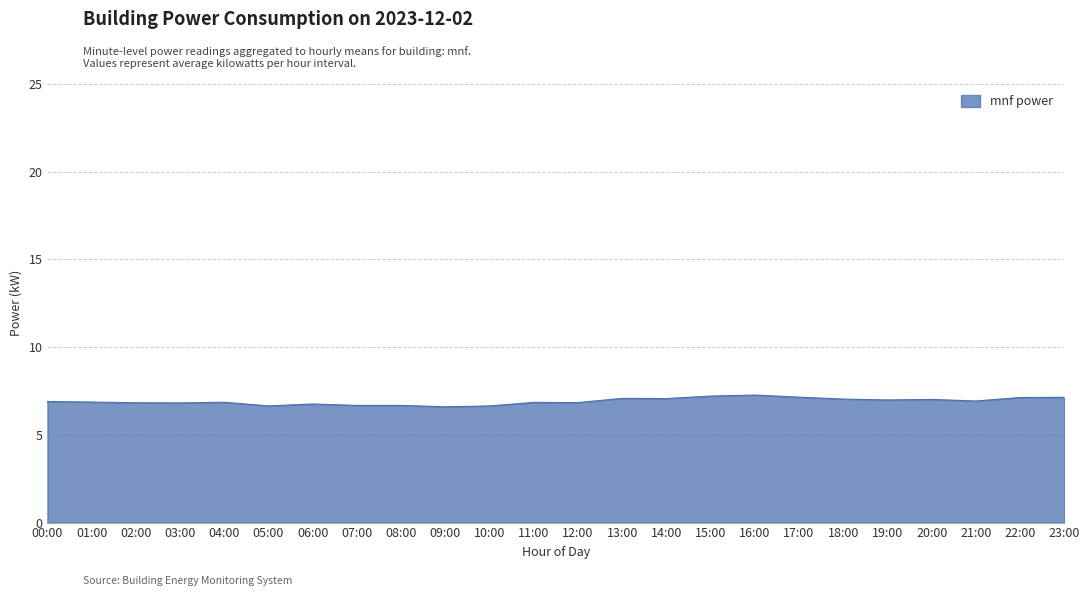

Is it true that the value at 13:00 is 7.1?

True